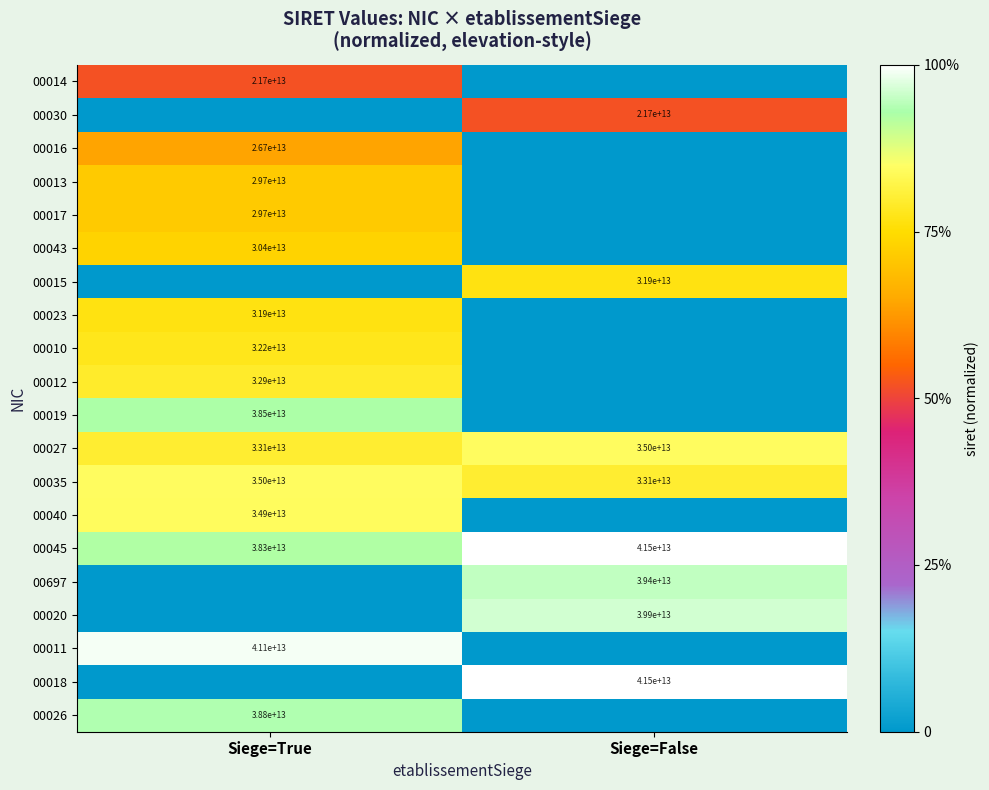

At which label does 00045 reach its minimum?

Siege=True